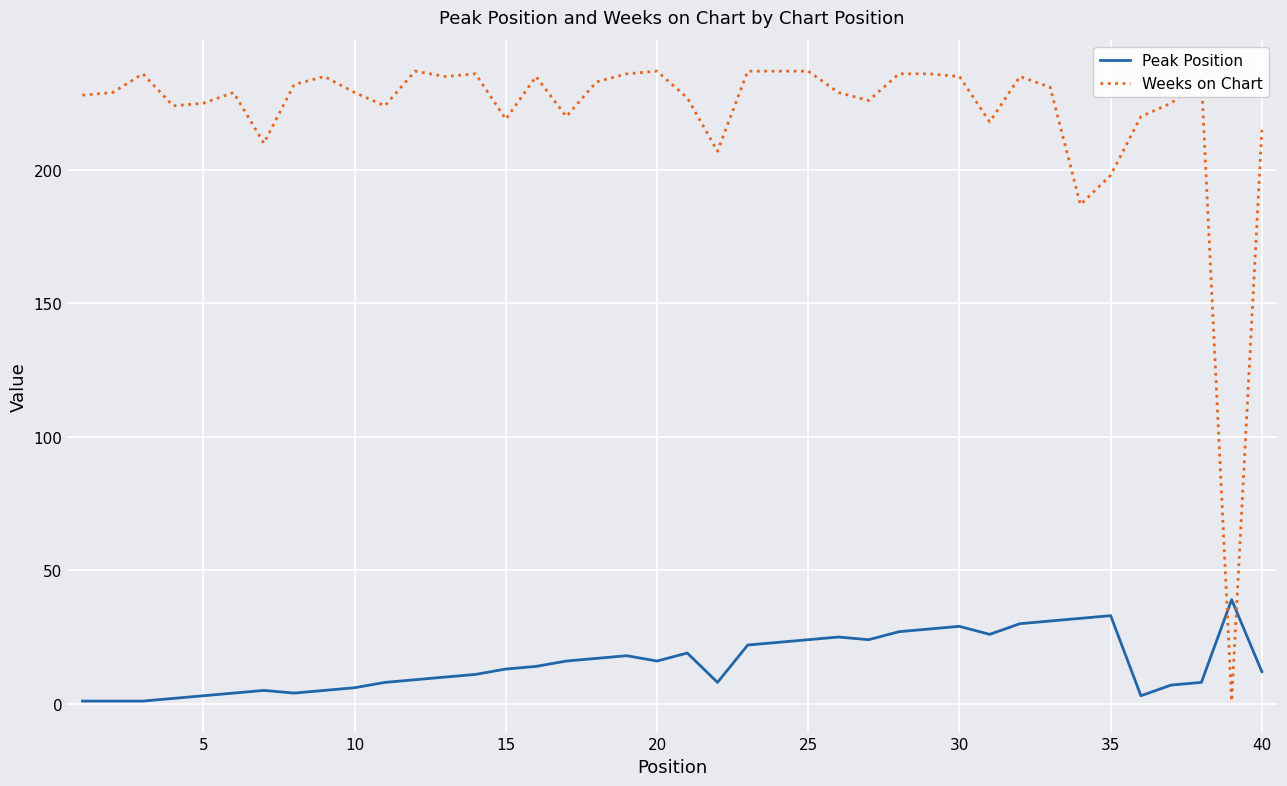

In Weeks on Chart, how many points are lower than both neighbors (excluding endpoints)?

11